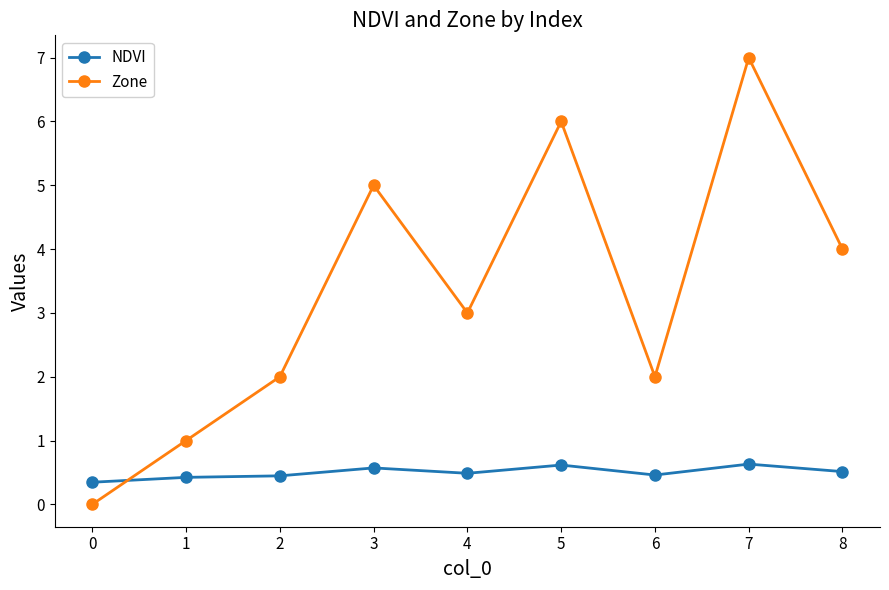

Read the Zone value at 7.

7.0